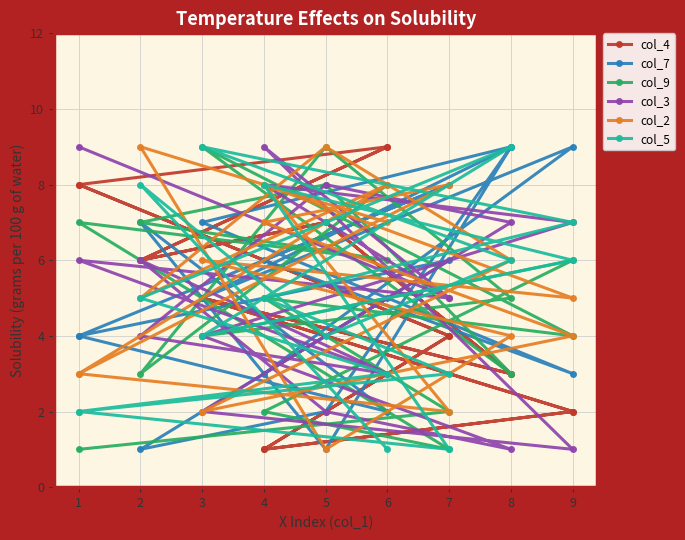

What is the spread (max minus min) of values at 8?

8